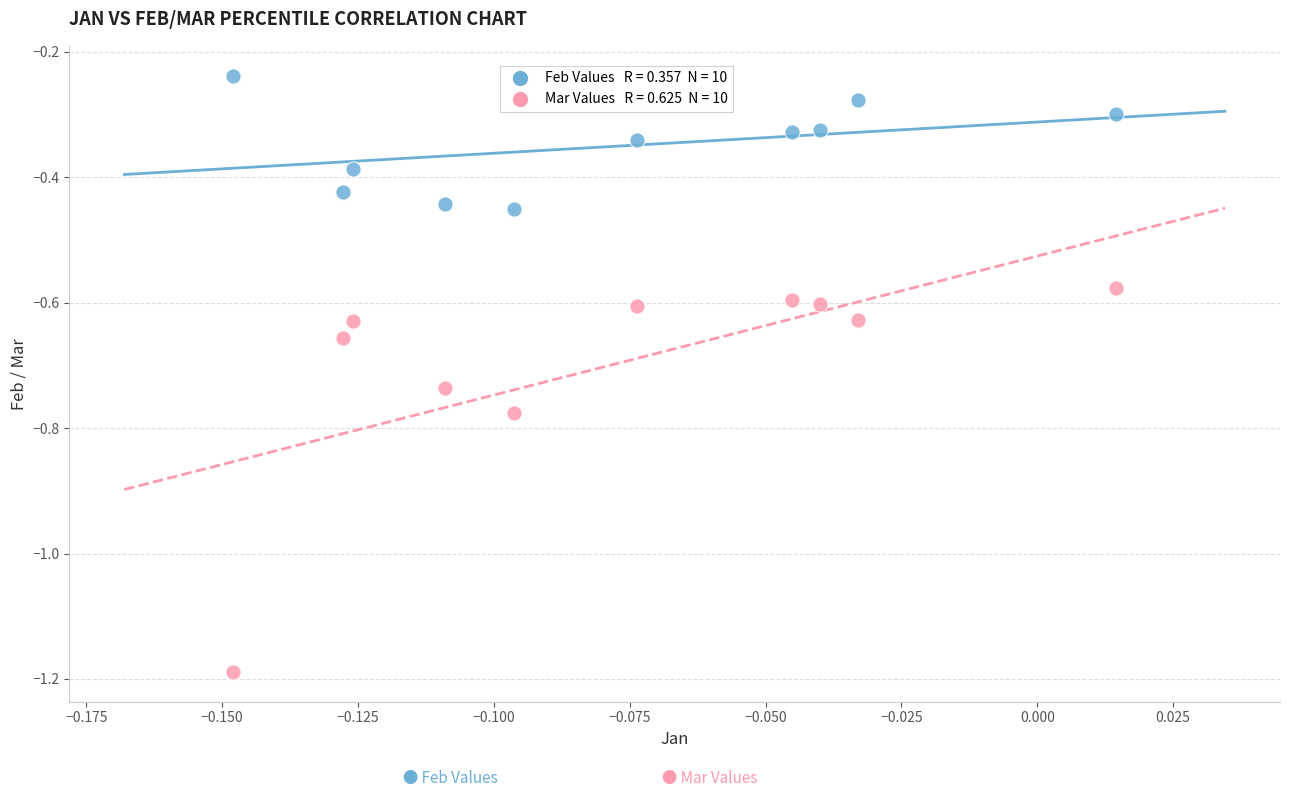

Across all data points, what is the range of Y values (max minus min)?

1.0